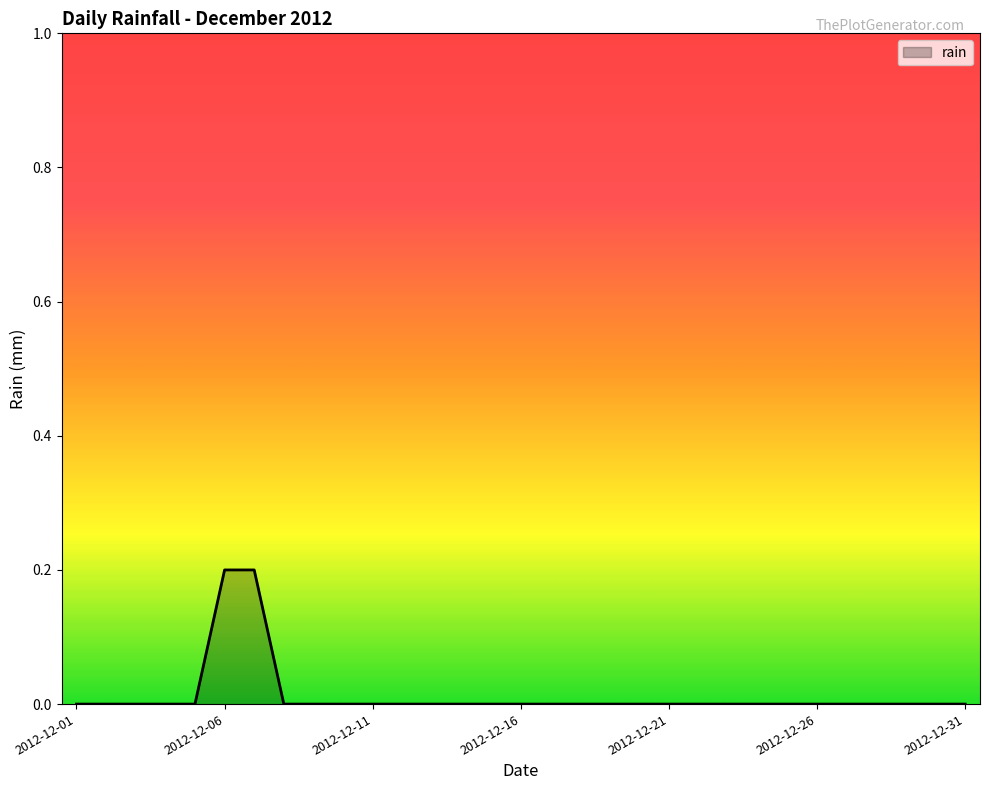

Reading left to right, extract all data points from this chart.

0.0	0.0	0.0	0.0	0.0	0.2	0.2	0.0	0.0	0.0	0.0	0.0	0.0	0.0	0.0	0.0	0.0	0.0	0.0	0.0	0.0	0.0	0.0	0.0	0.0	0.0	0.0	0.0	0.0	0.0	0.0